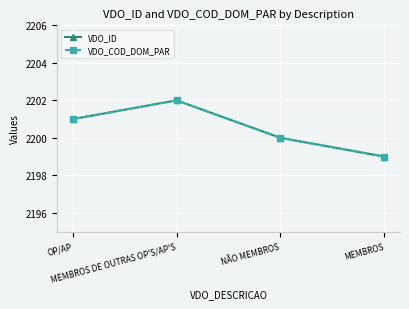

Is this an area chart (filled region under the line)?

No